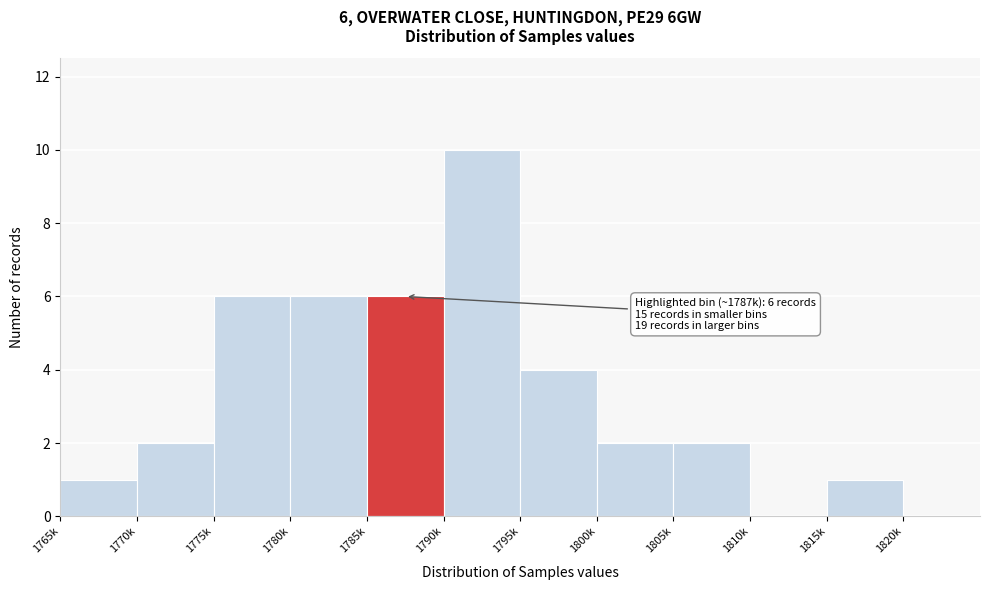

Reading left to right, transcribe all the data shown in this chart.

1765k=1	1770k=2	1775k=6	1780k=6	1785k=6	1790k=10	1795k=4	1800k=2	1805k=2	1810k=0	1815k=1	1820k=0